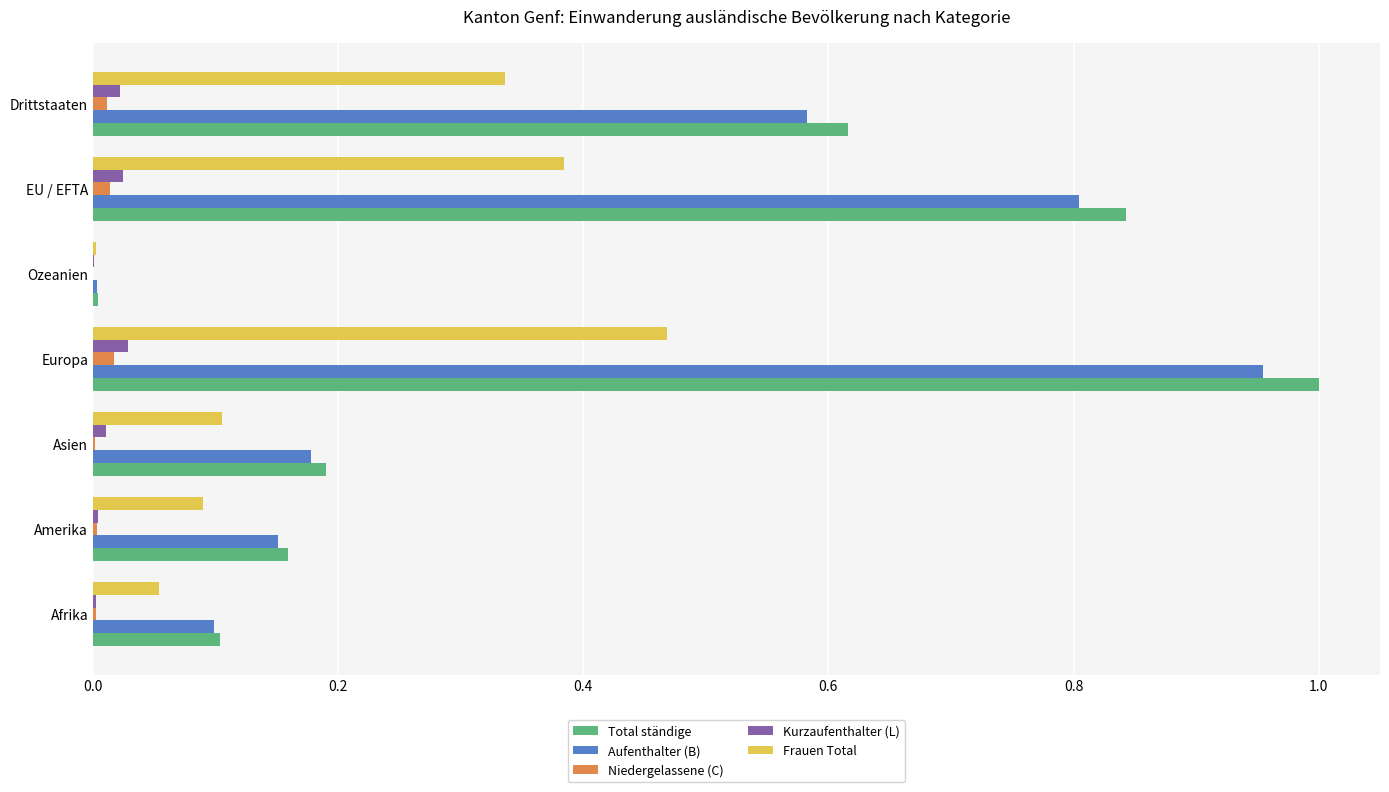

Is the value of Total ständige at Amerika greater than the value of Niedergelassene (C) at Amerika?

Yes